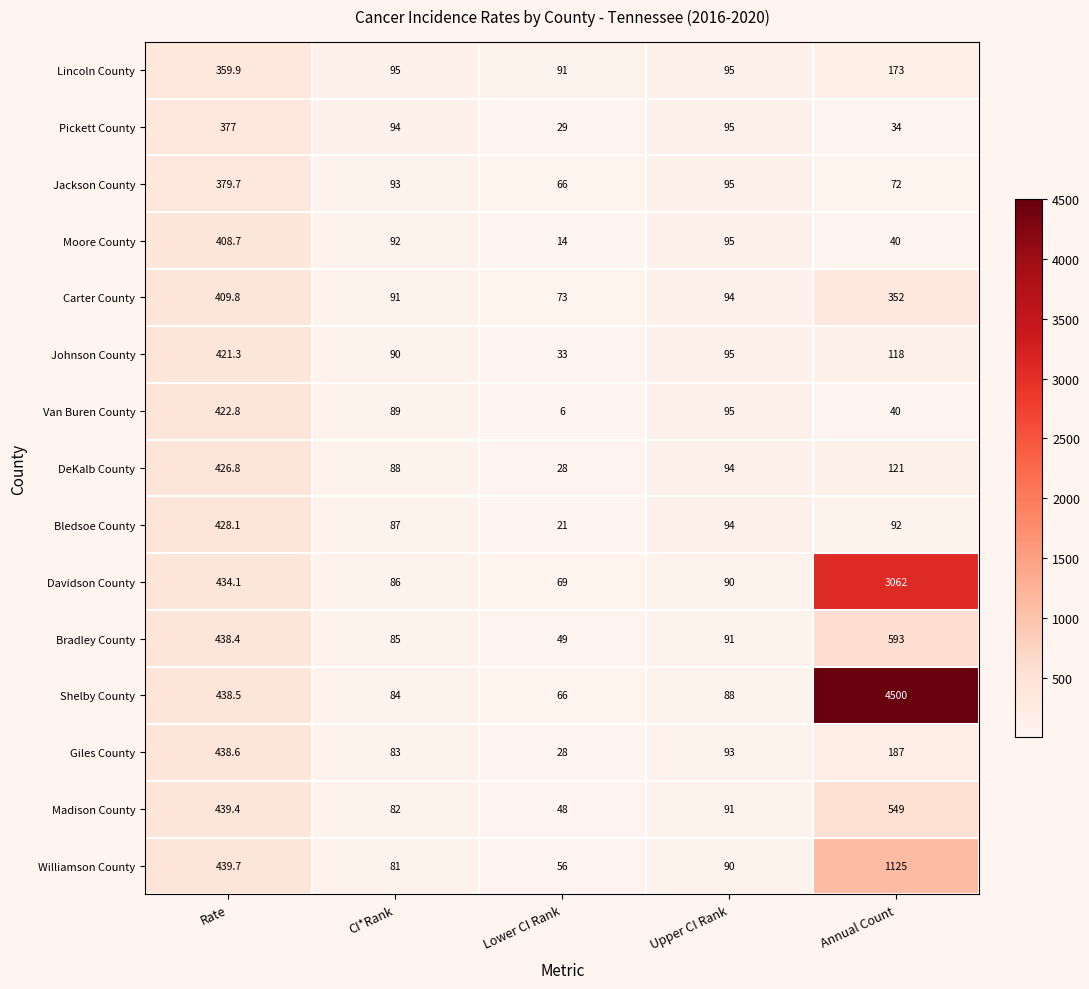

What is the difference between the second highest and minimum values in the Bledsoe County series?

73.0